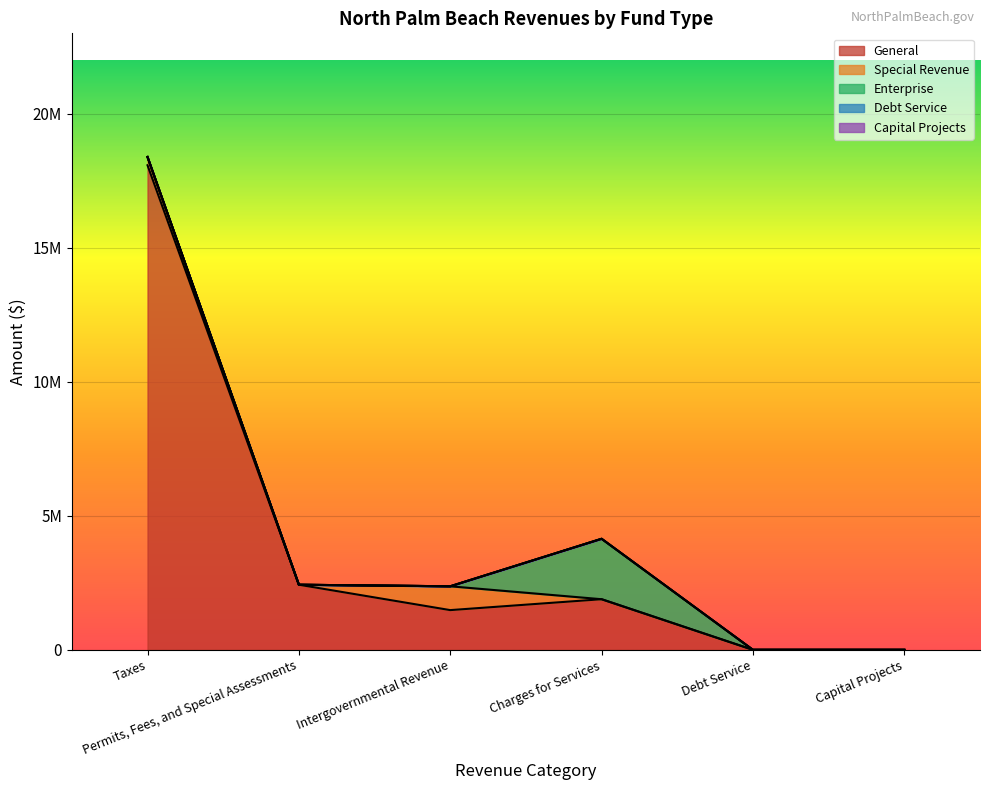

What is the difference between the second highest and minimum values in the Special Revenue series?

308600